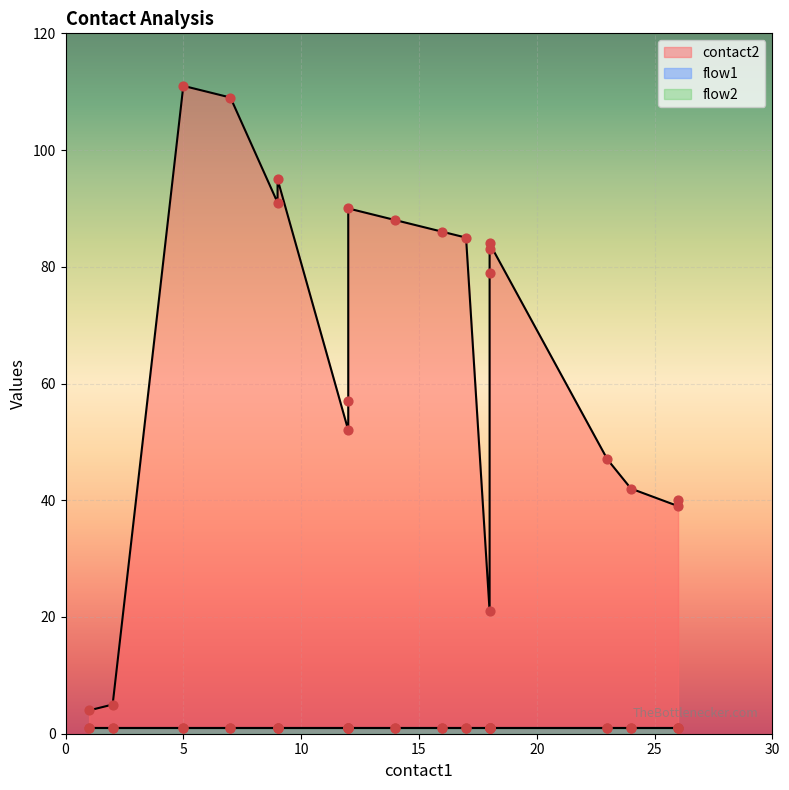

At how many categories does at least one series exceed 8?

18